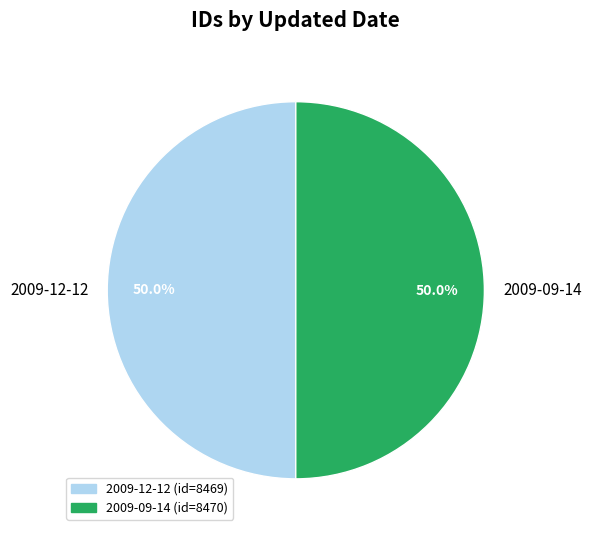

What is the ratio of the value at 2009-09-14 to the value at 2009-12-12?

1.0